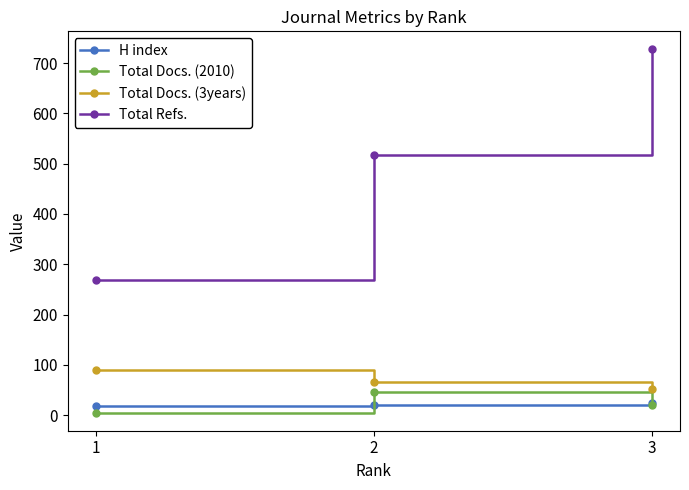

Rank the series at 1 from lowest to highest value.

Total Docs. (2010), H index, Total Docs. (3years), Total Refs.